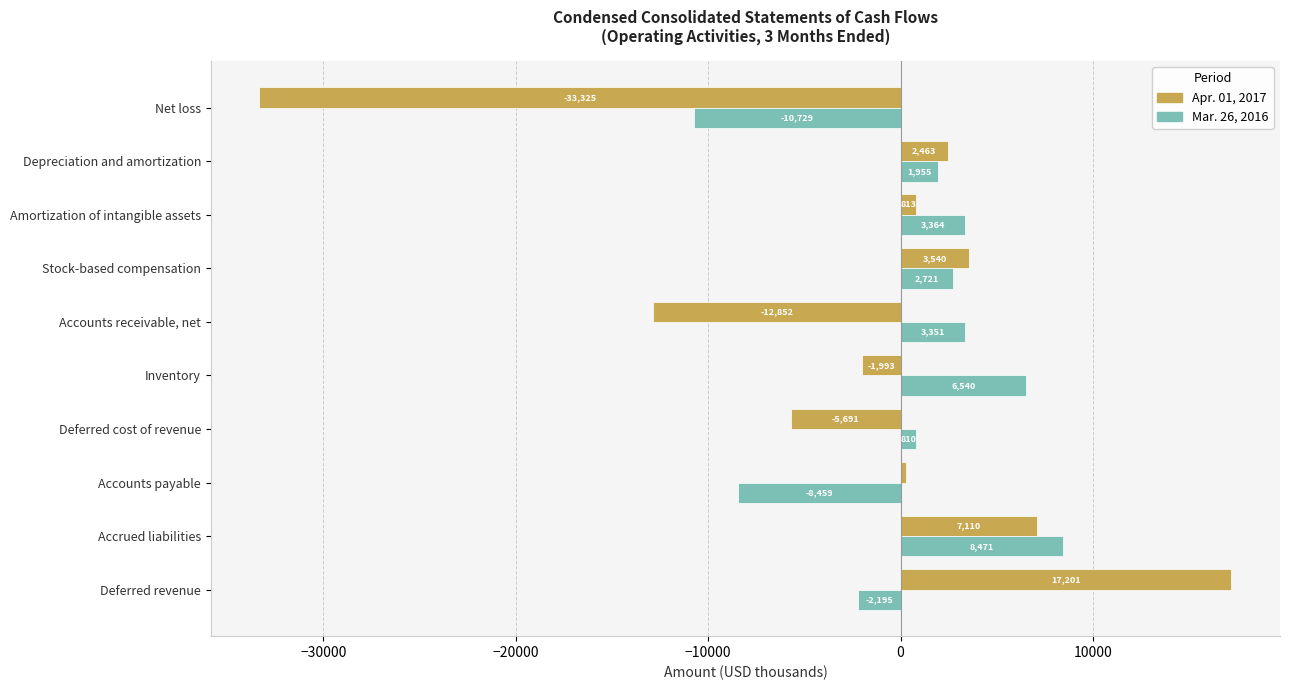

The Apr. 01, 2017 series shows 549 at Depreciation and amortization. True or false?

False